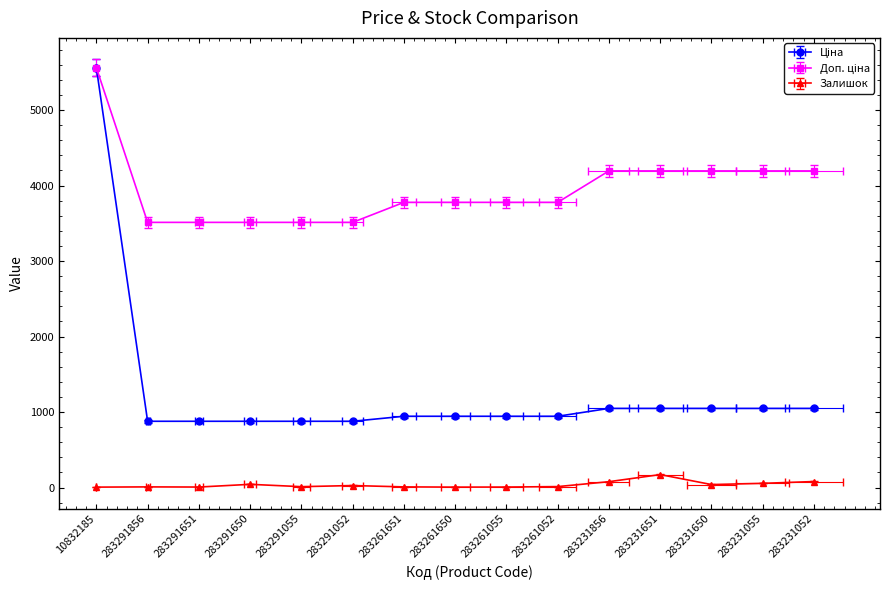

Reading right to left, what are all the values shown in this chart?

Ціна: 1048.4	1048.4	1048.4	1048.4	1048.4	944.2	944.2	944.2	944.2	878.0	878.0	878.0	878.0	878.0	5560.3
Доп. ціна: 4193.5	4193.5	4193.5	4193.5	4193.5	3777.0	3777.0	3777.0	3777.0	3511.9	3511.9	3511.9	3511.9	3511.9	5560.3
Залишок: 80.0	56.0	40.0	172.0	78.0	13.0	7.0	6.0	9.0	27.0	12.0	43.0	7.0	9.0	6.0